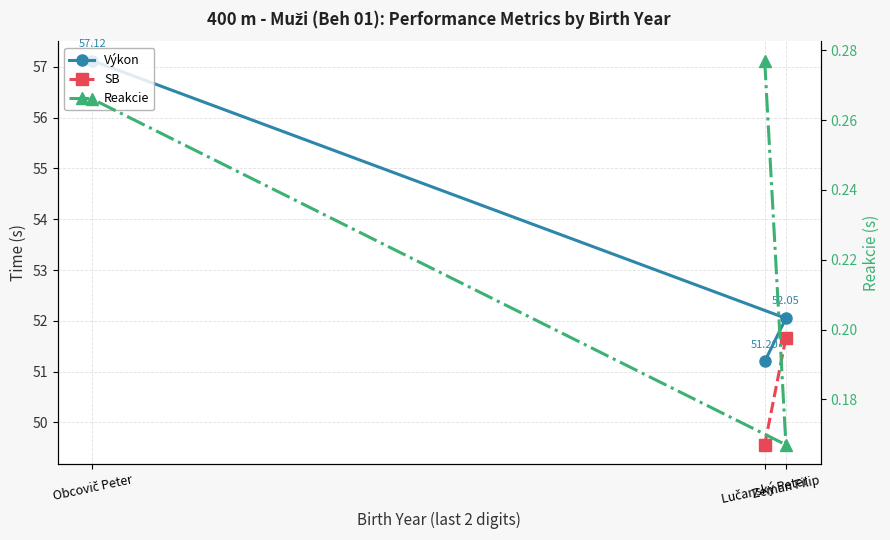

Which series has the largest range (max minus min)?

Výkon